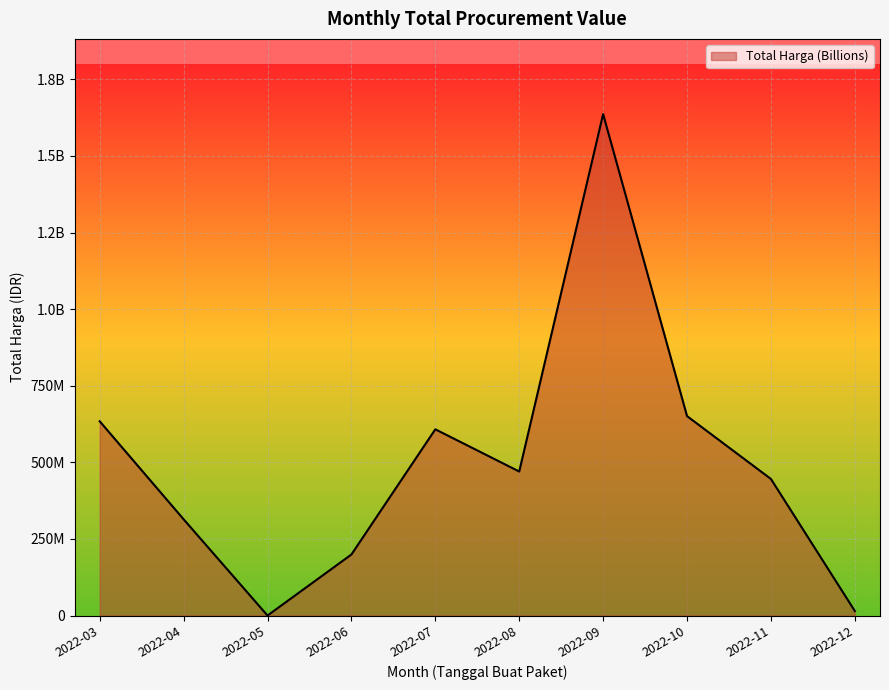

Where does the data first go above 470035000?

2022-03